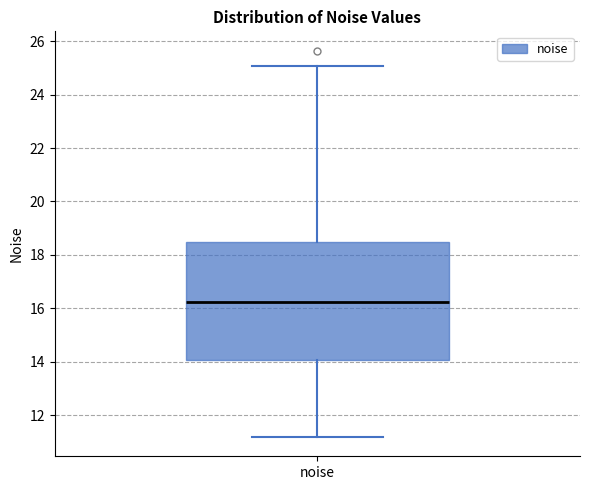

Read this box plot against the y-axis: the position of the median line, the range covered by the box, and the ends of both whiskers. The values are not printed on the chart, so give them approximately, as read against the axis.

median 16.2, box 14.0 to 18.4, whiskers 11.2 to 25.0